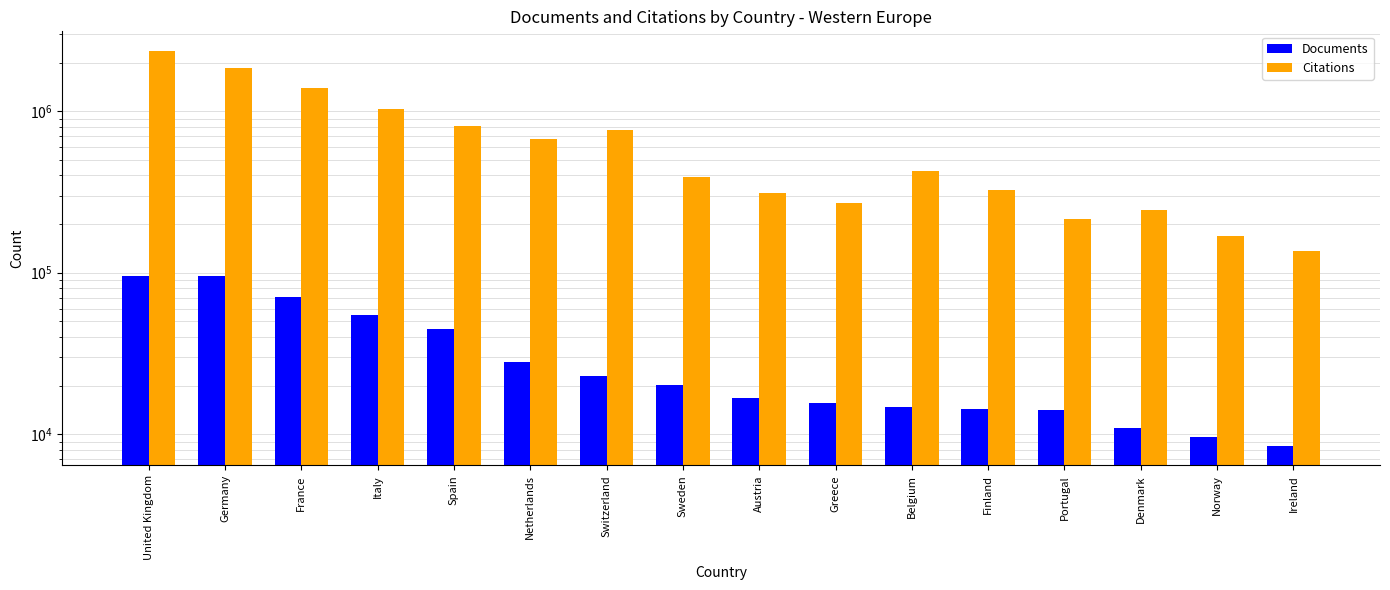

What is the total value across all series at Norway?

178033